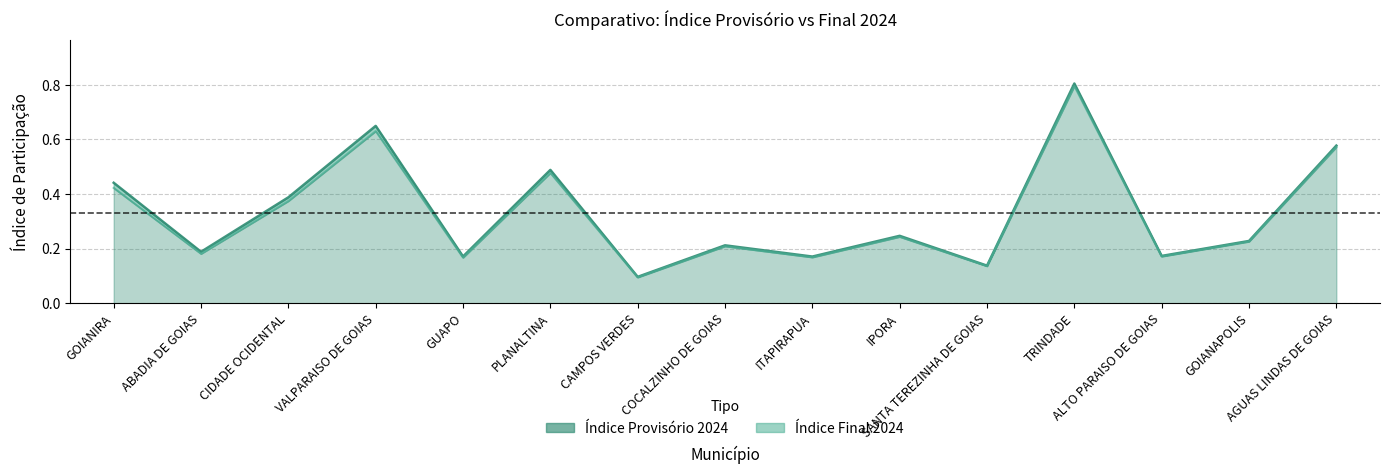

Rank the series at SANTA TEREZINHA DE GOIAS from lowest to highest value.

Índice Provisório 2024, Índice Final 2024